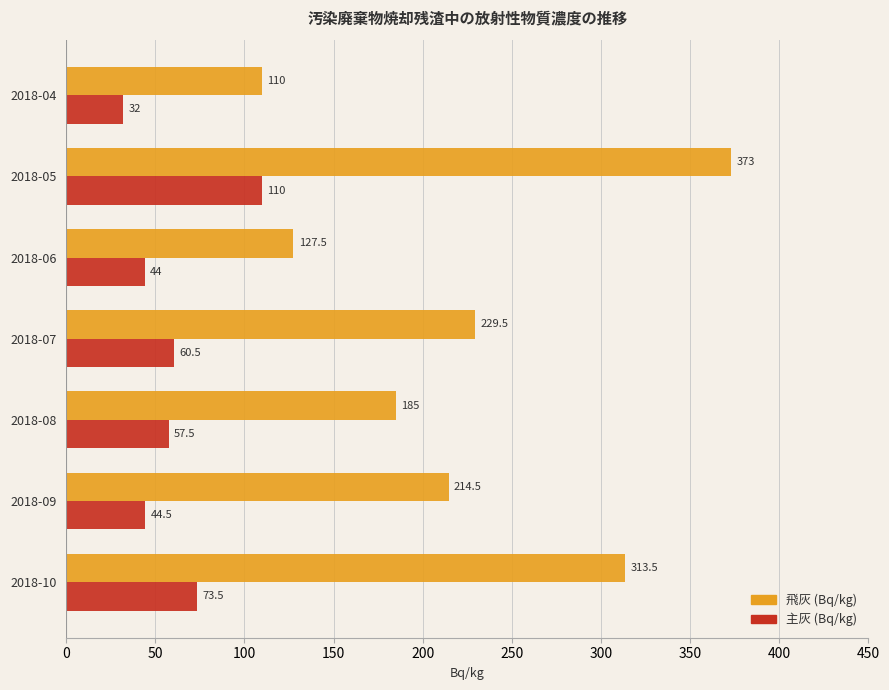

What is the average value of the 飛灰 (Bq/kg) series?

221.9